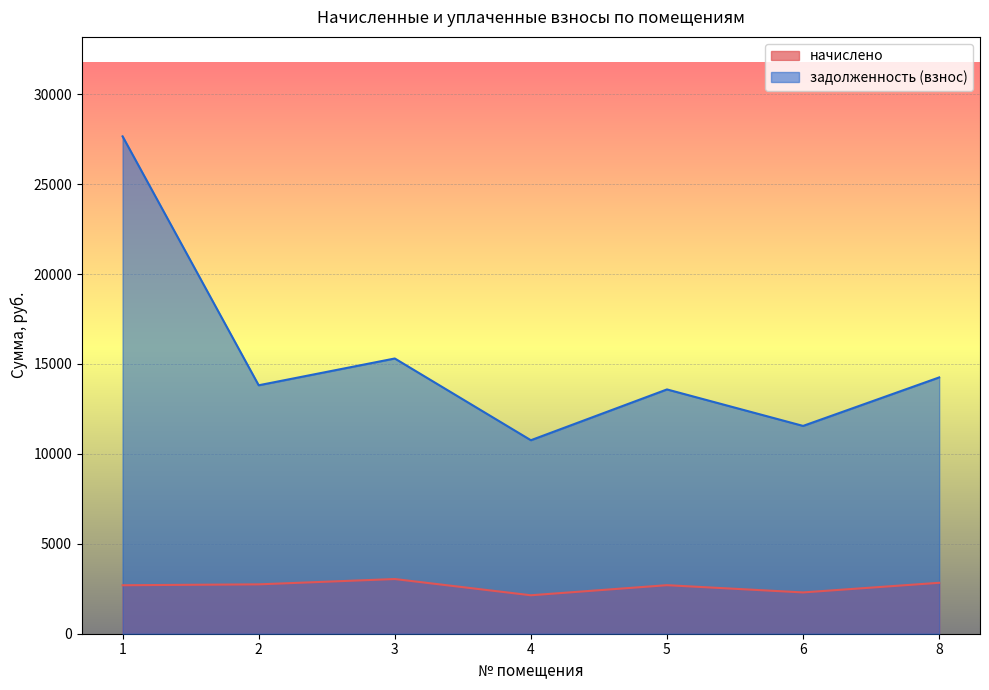

Which series has the widest spread of values?

задолженность (взнос)